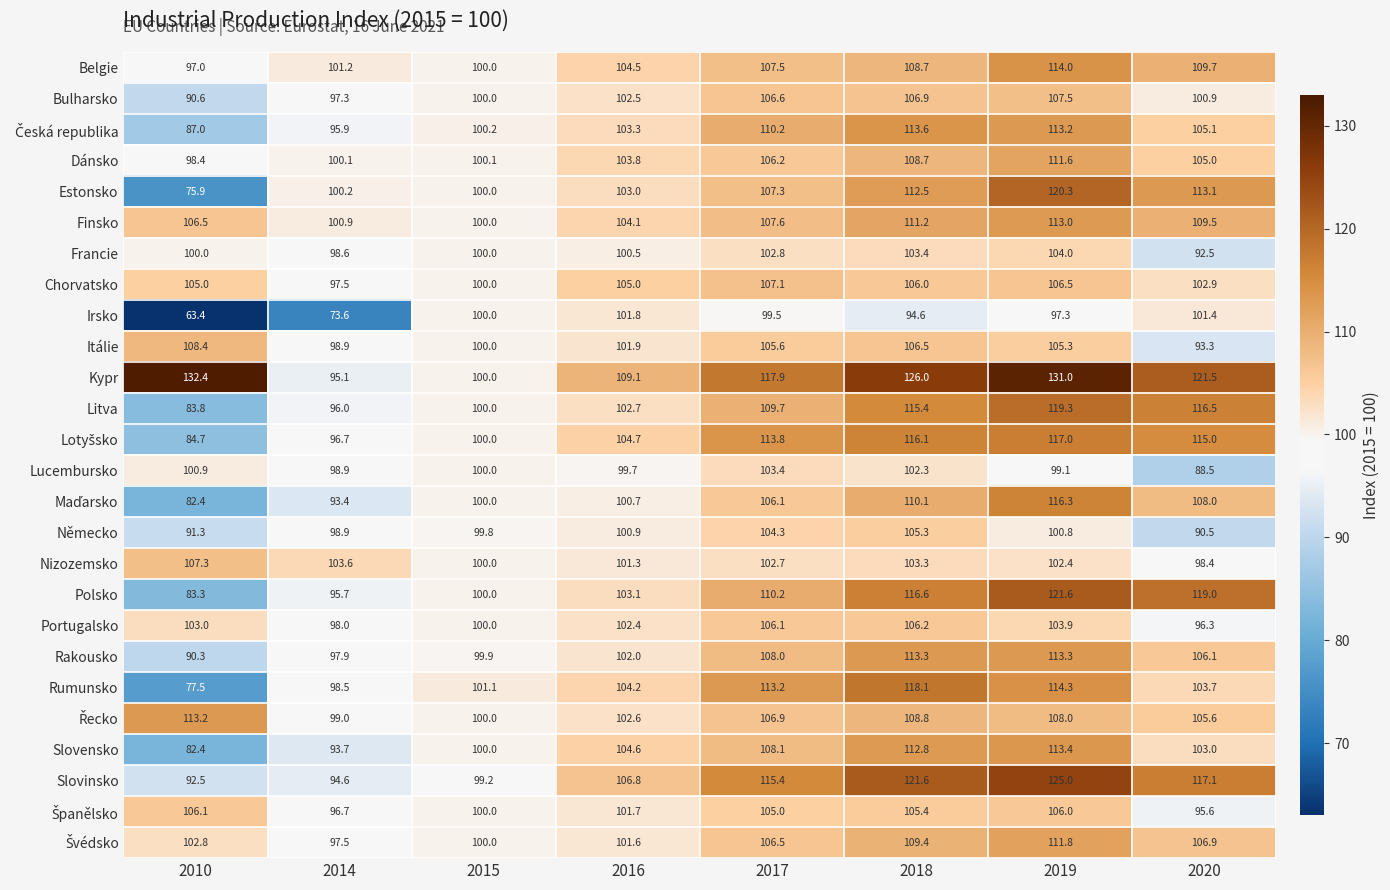

The value of Itálie at 2010 is 108.4. True or false?

True